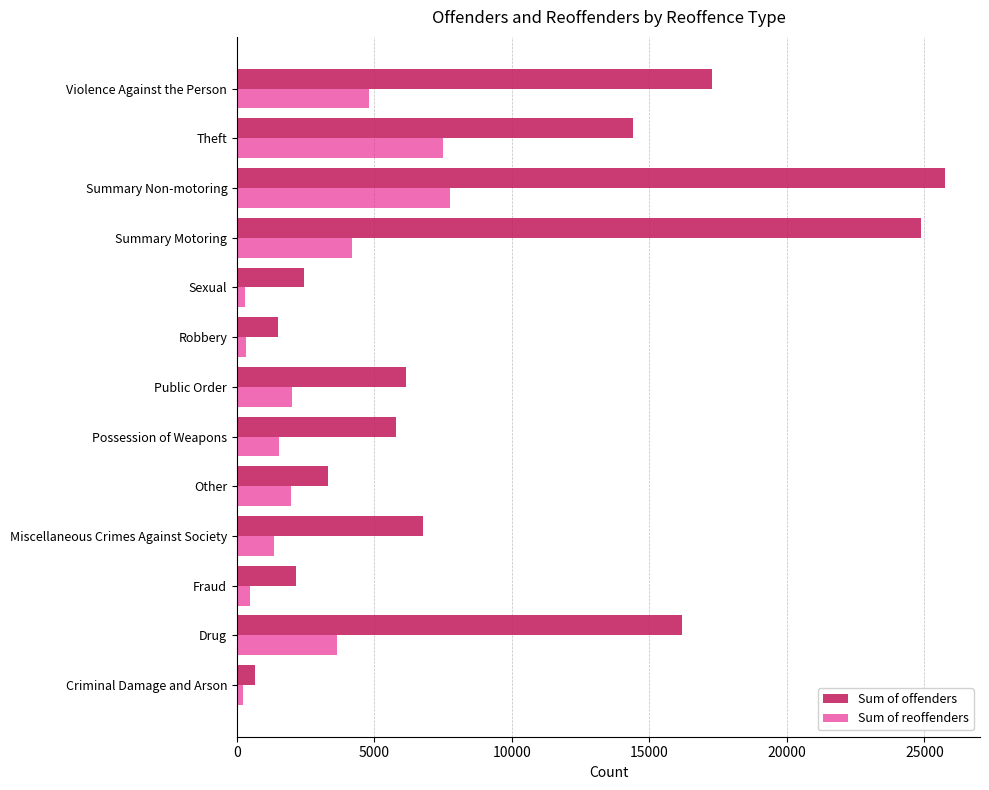

At which label does Sum of offenders reach its minimum?

Criminal Damage and Arson